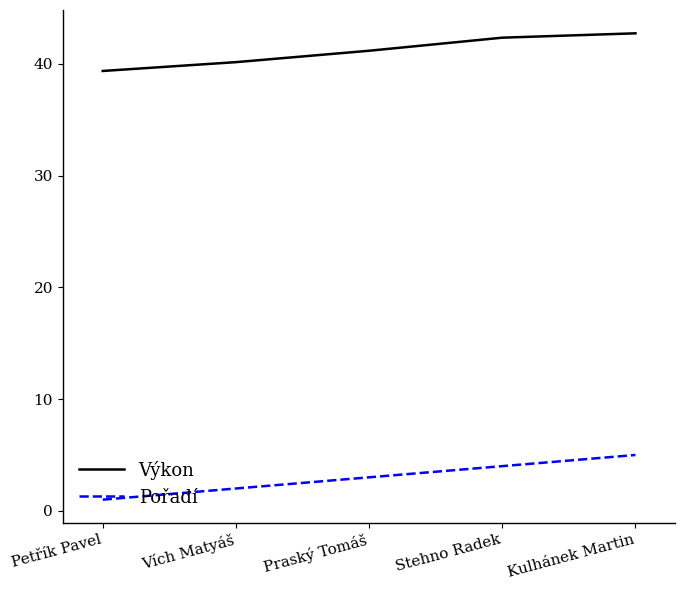

What is the difference between the maximum and minimum values in the Výkon series?

3.4